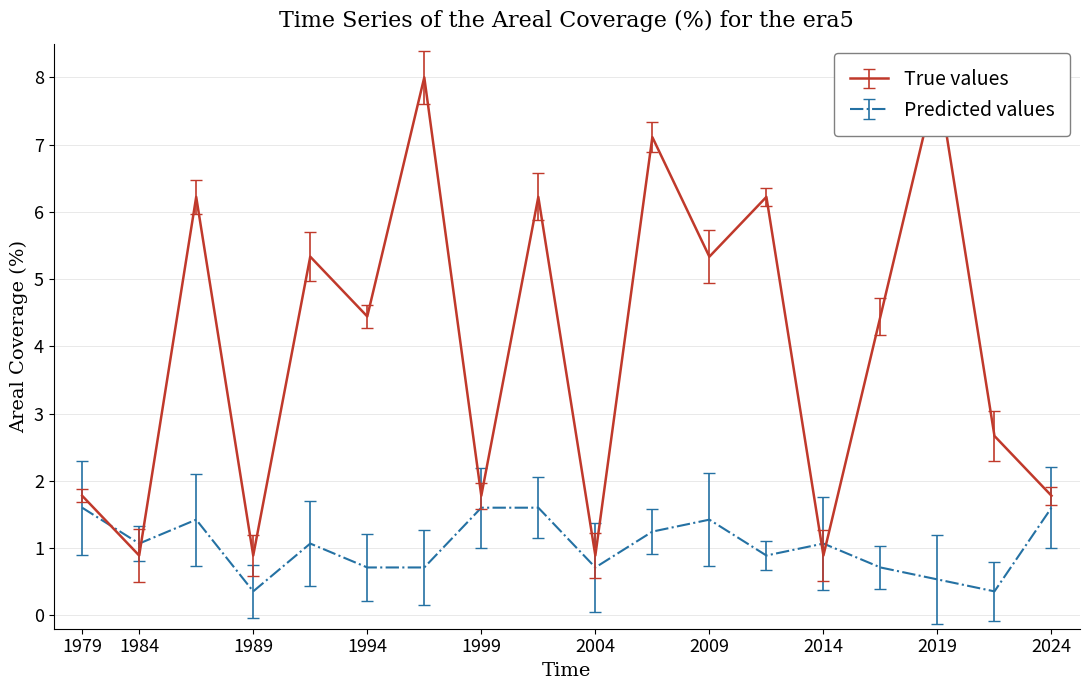

The value of Predicted values at 2014 is 1.4. True or false?

False